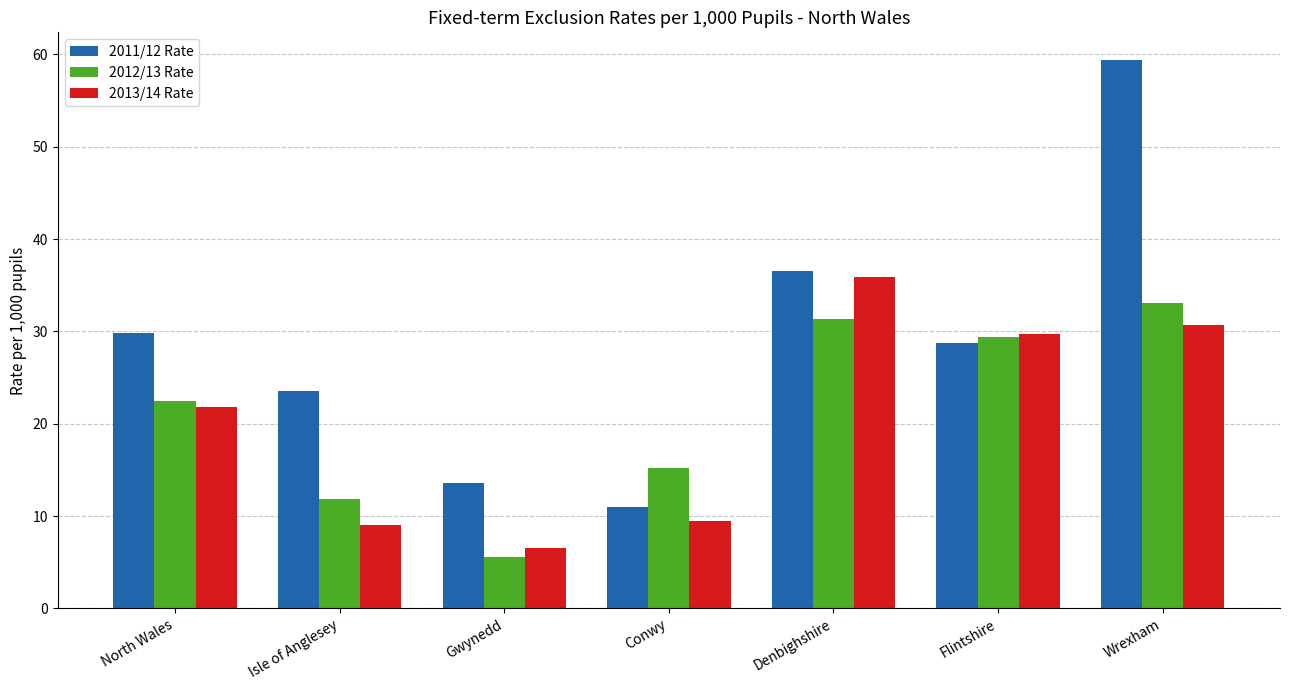

Which category has the highest value across all series?

Wrexham